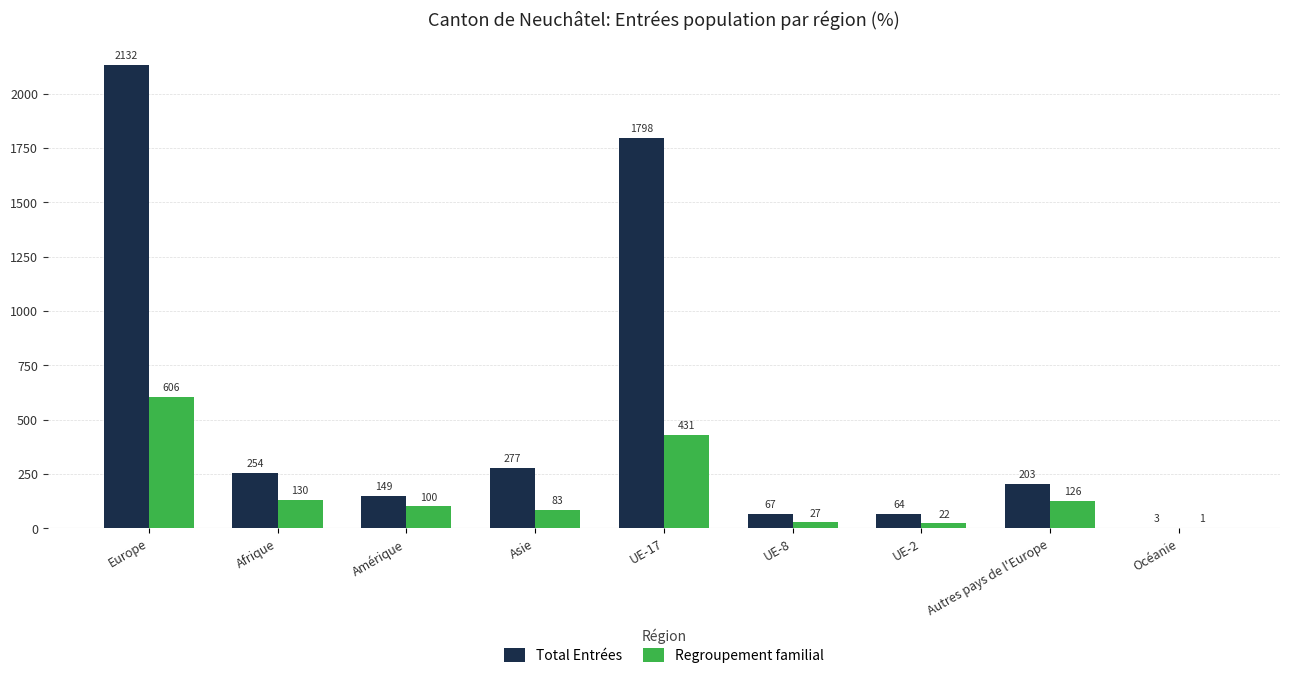

What value does the Regroupement familial series have at UE-17, to the nearest 100?

400